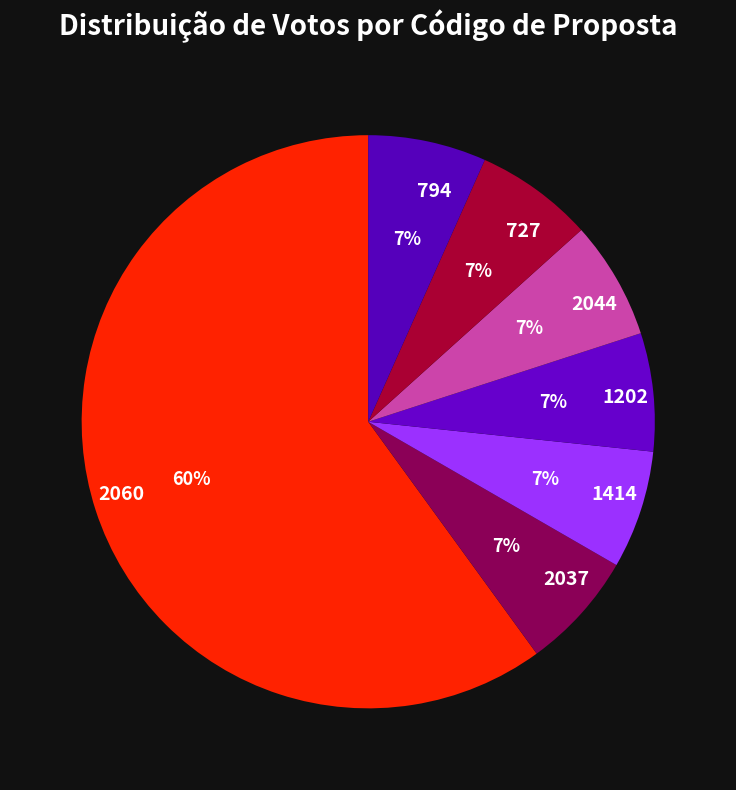

Count the number of slices in the pie.

7